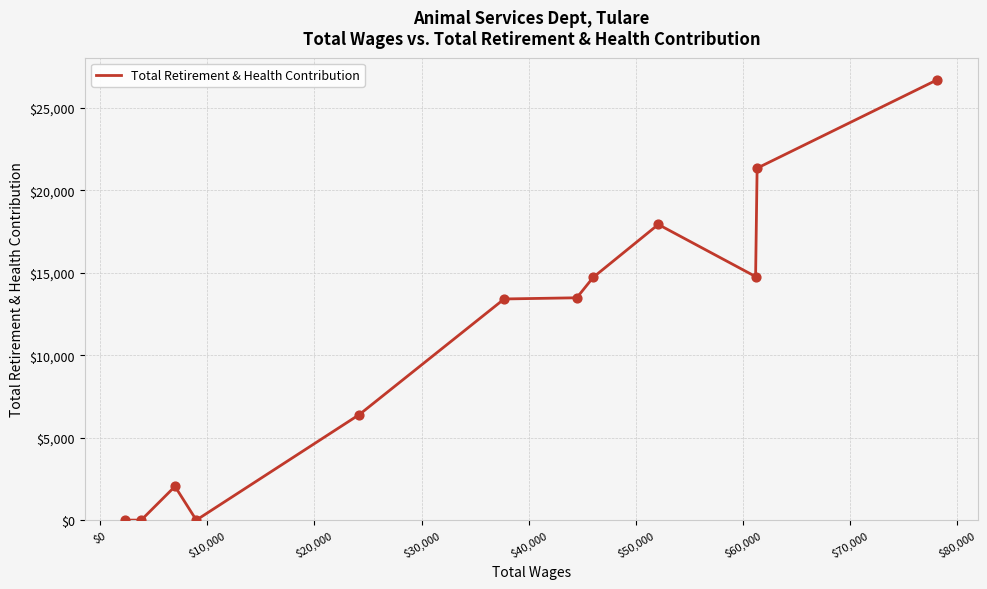

What is the difference between the maximum and minimum values?

26697